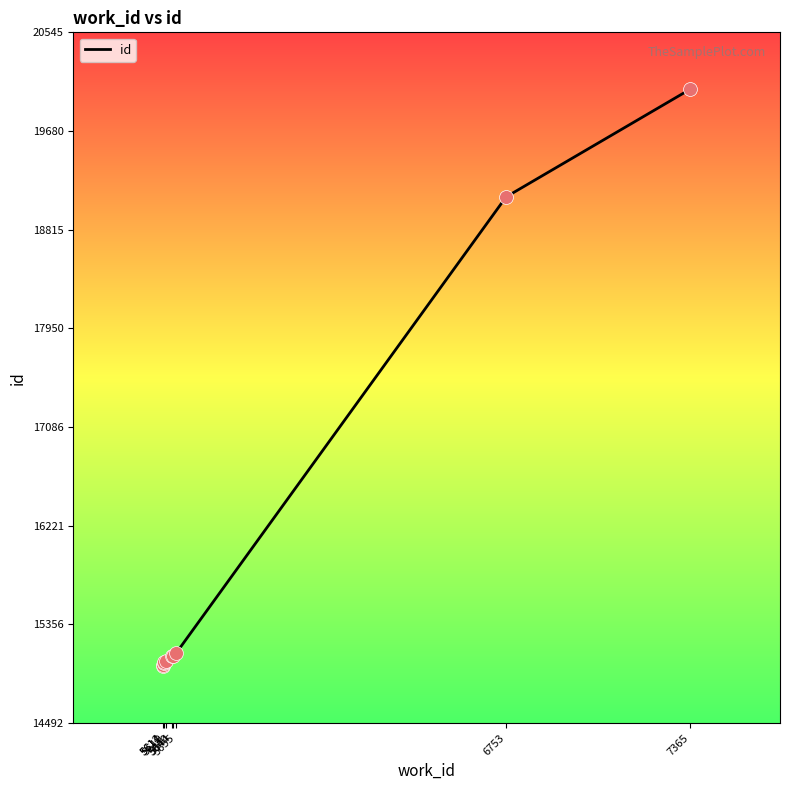

Which has a higher value, 5619 or 6753?

6753